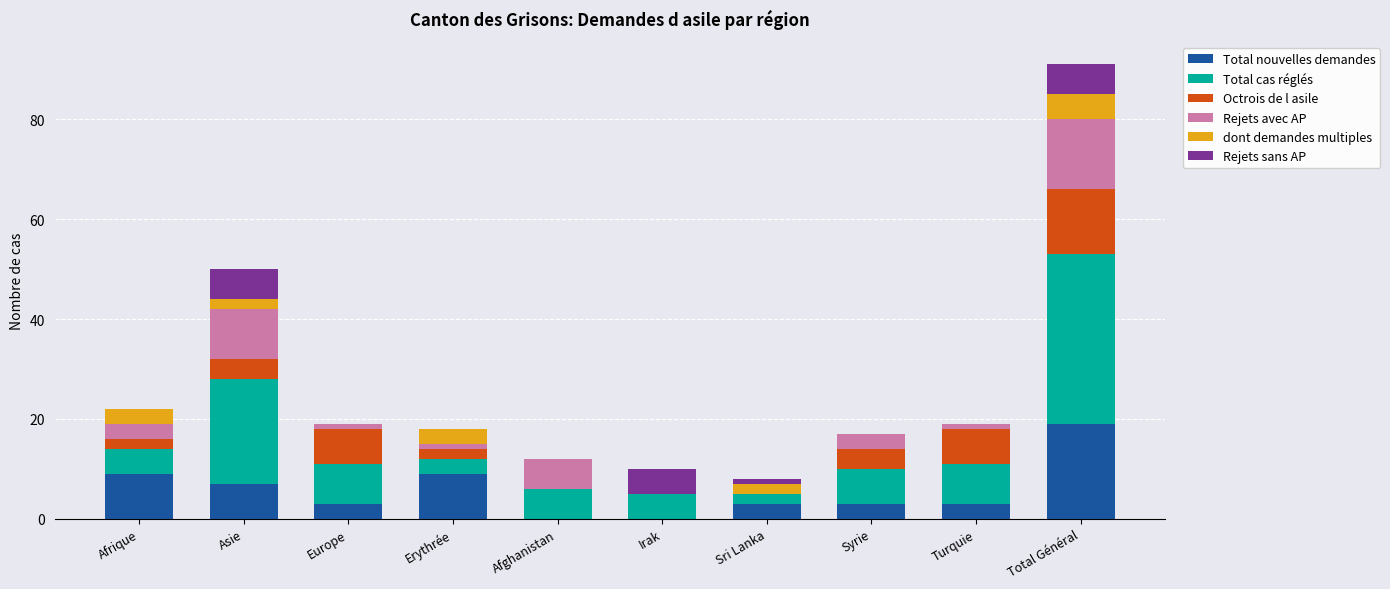

At which label does Total nouvelles demandes reach its peak?

Total Général